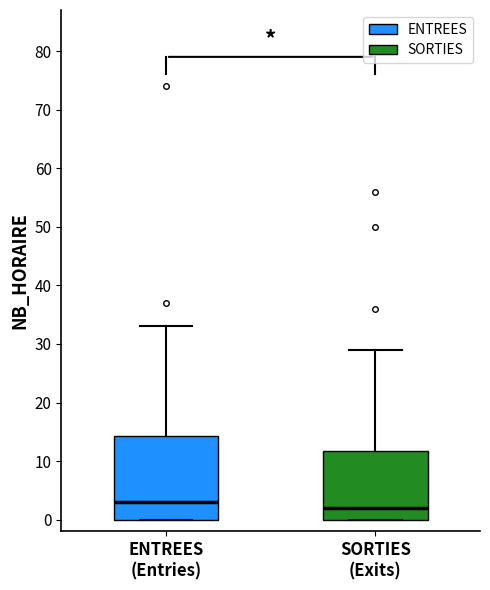

Reading left to right, read every box against the y-axis: the position of its median line, the range the box covers, and the ends of its whiskers. The values are not printed on the chart, so give them approximately, as read against the axis.

ENTREES (Entries): median 3, box 0 to 14, whiskers 0 to 33
SORTIES (Exits): median 2, box 0 to 12, whiskers 0 to 29